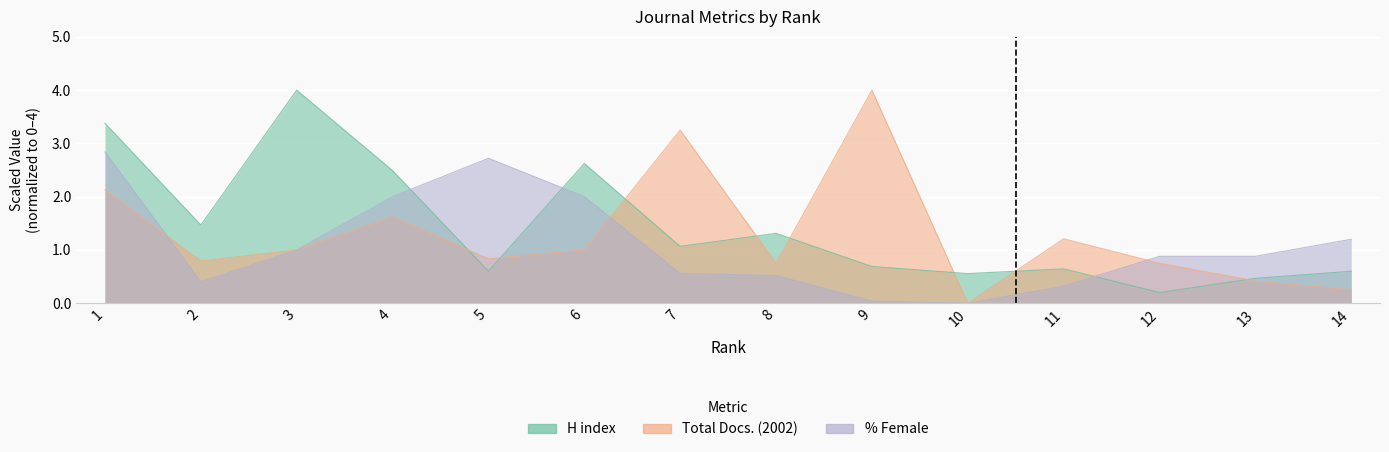

At which label does Total Docs. (2002) first exceed 1?

1